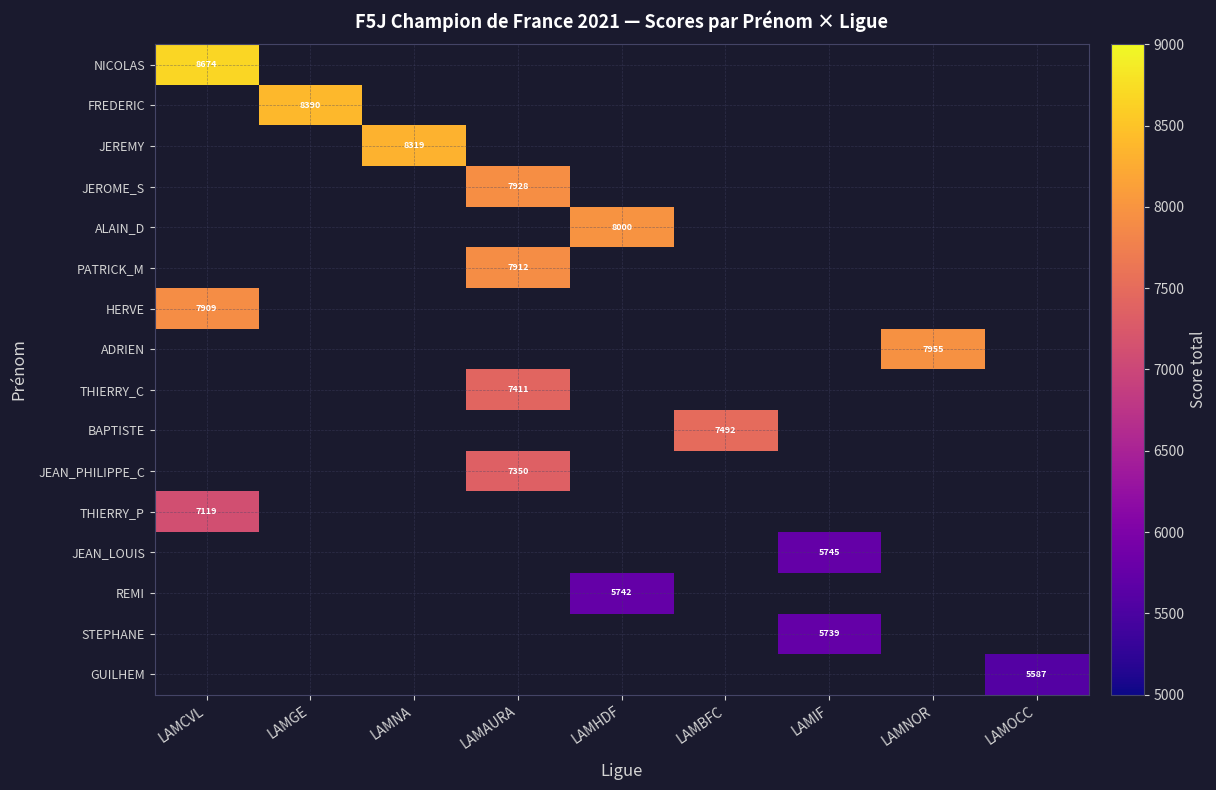

The GUILHEM series shows 5587 at LAMOCC. True or false?

True